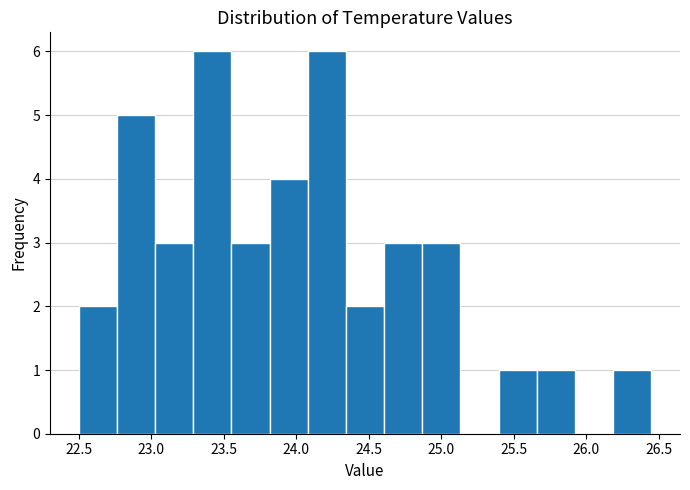

Reading left to right, list every bar in this chart as the range it spans on the x-axis followed by its height. Neither the bar edges nor the heights are printed on the chart, so give them approximately, as read against the axes.

22.50 to 22.75: 2
22.75 to 23.05: 5
23.05 to 23.30: 3
23.30 to 23.55: 6
23.55 to 23.80: 3
23.80 to 24.10: 4
24.10 to 24.35: 6
24.35 to 24.60: 2
24.60 to 24.85: 3
24.85 to 25.15: 3
25.15 to 25.40: 0
25.40 to 25.65: 1
25.65 to 25.90: 1
25.90 to 26.20: 0
26.20 to 26.45: 1